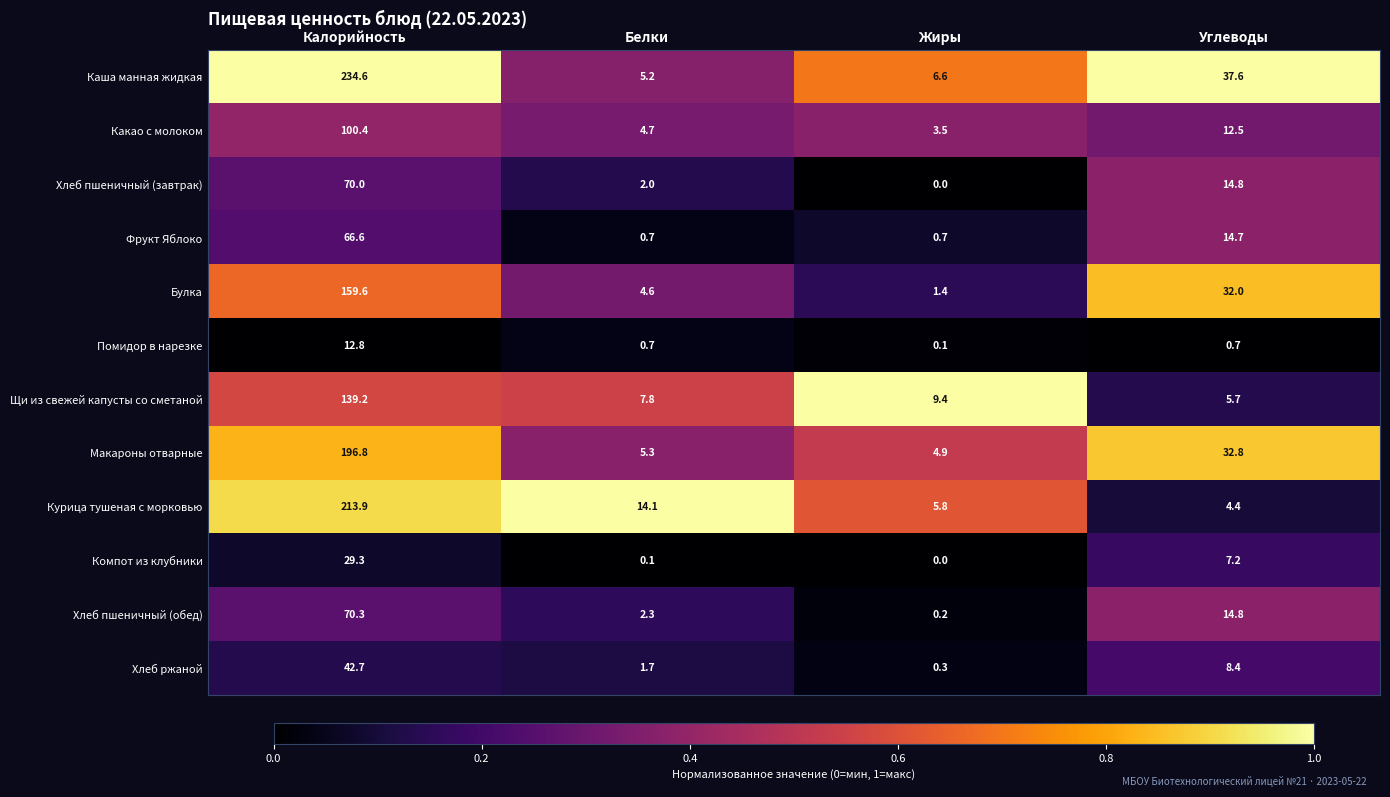

Where is Какао с молоком nearest to the value 51?

Углеводы